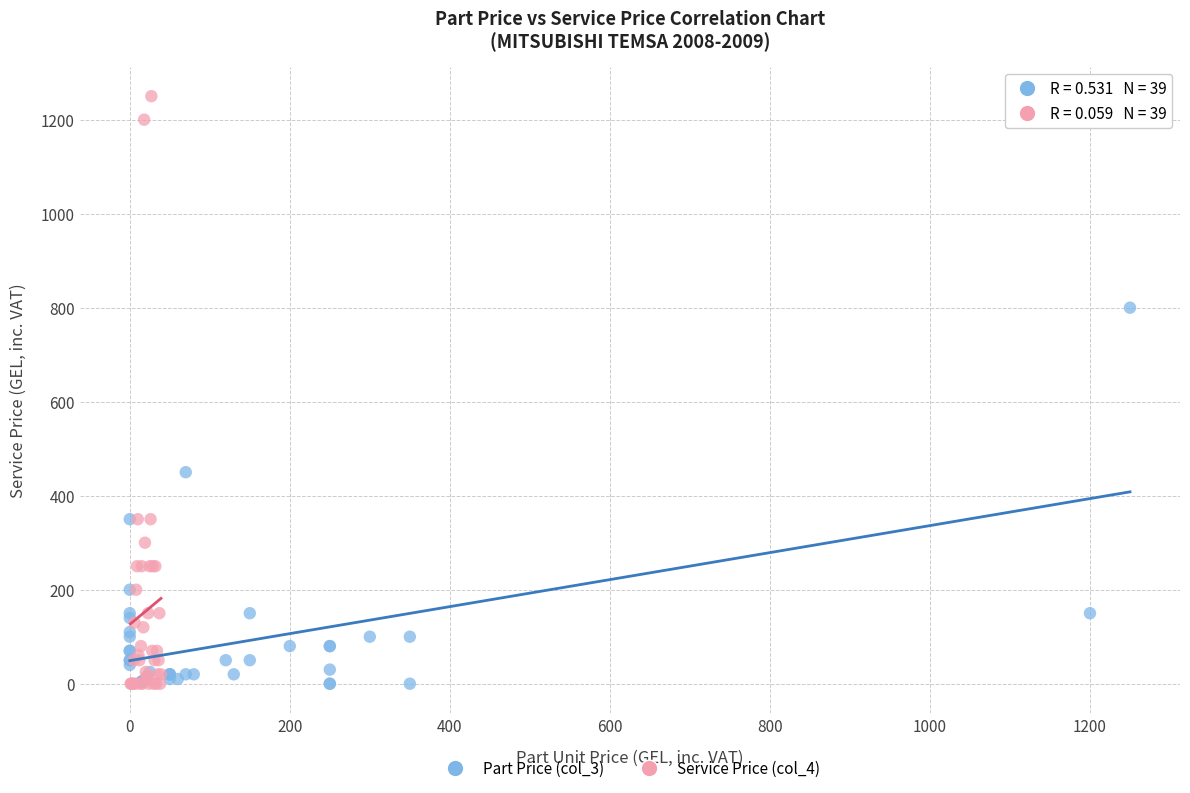

Which series has the largest Y range (max minus min)?

Service Price (col_4)